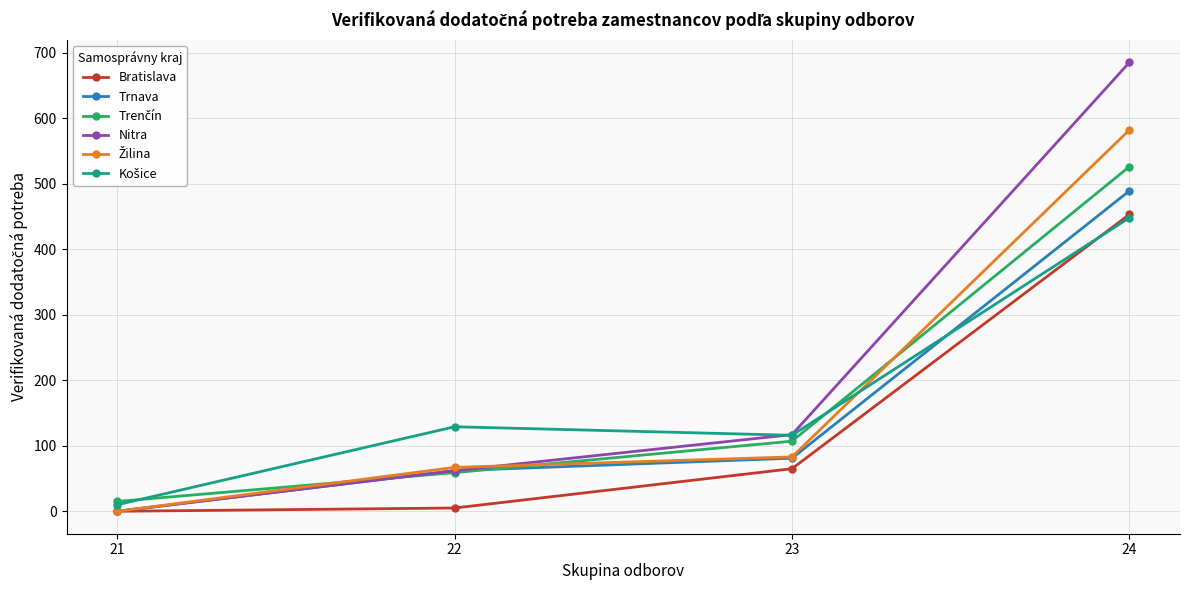

Which series has the largest range (max minus min)?

Nitra